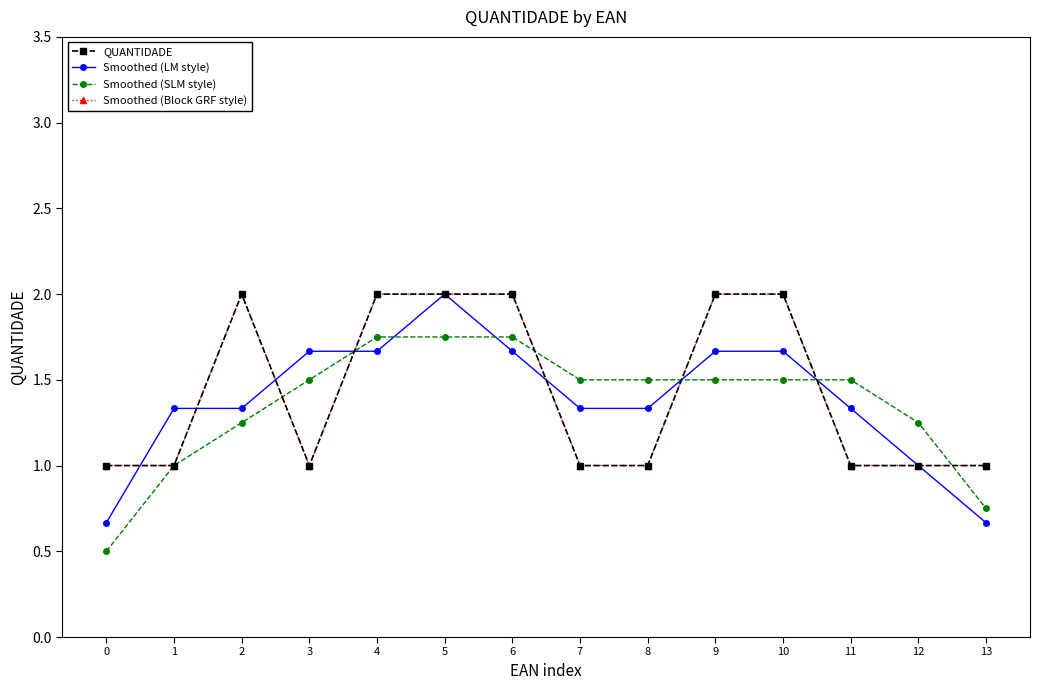

What is the difference between the maximum and minimum values in the QUANTIDADE series?

1.0